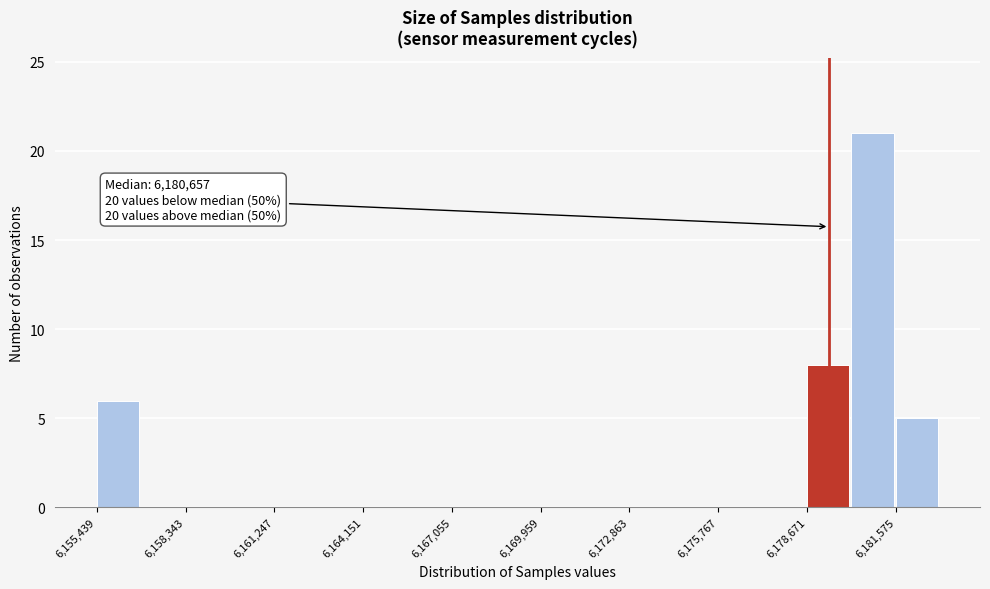

Around what value on the x-axis is the tallest bar? Give the approximate position of its centre, as read against the axis.

6181000